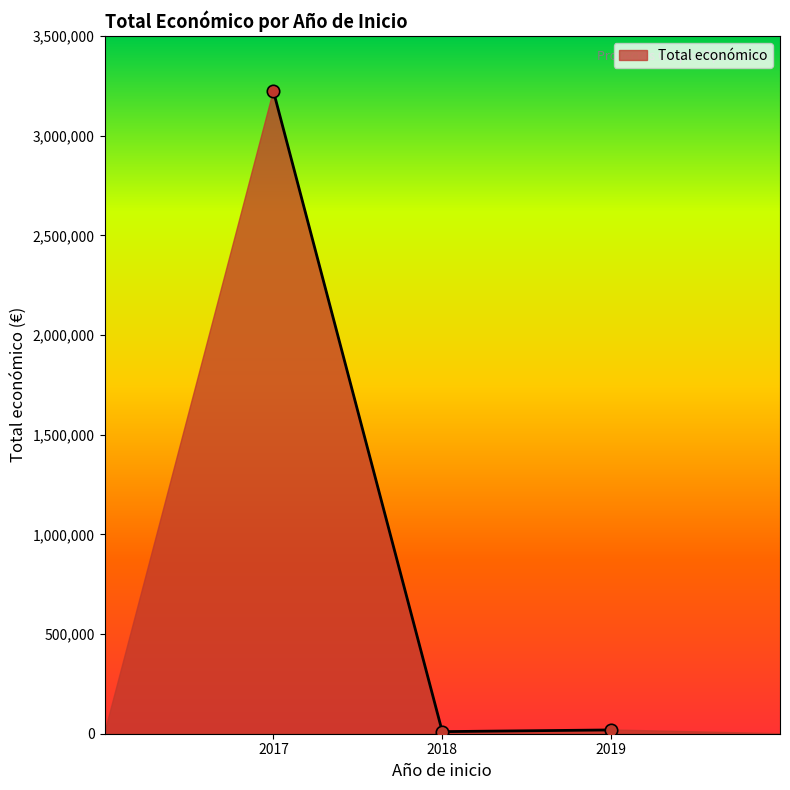

The value at 2017 is 3223608. True or false?

True